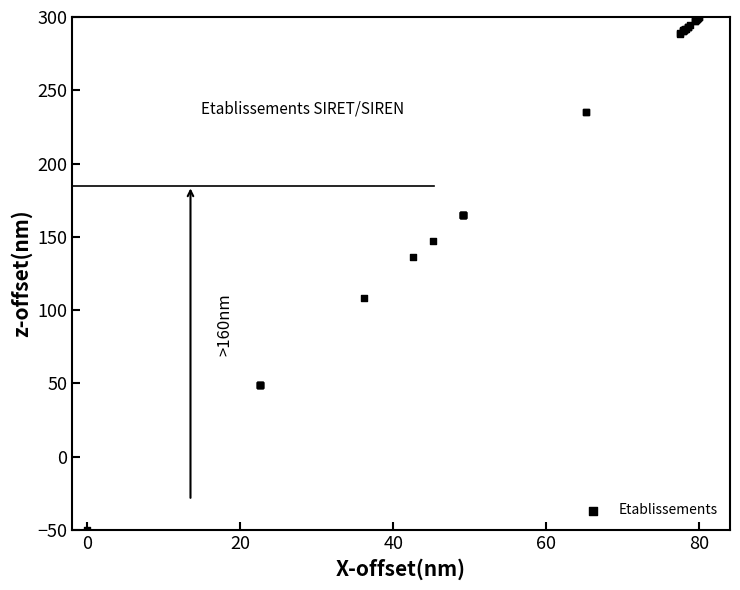

What Y value in the scatter plot is closest to 125?

136.4